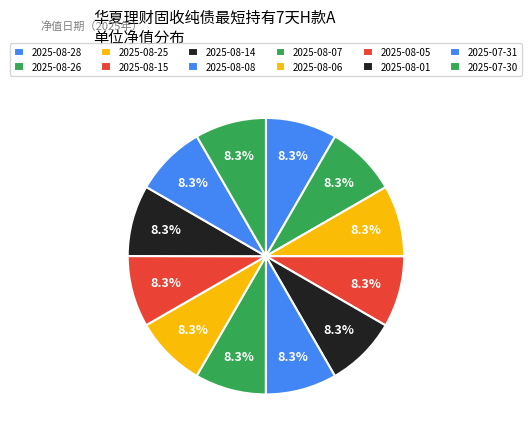

How many segments does this pie chart have?

12